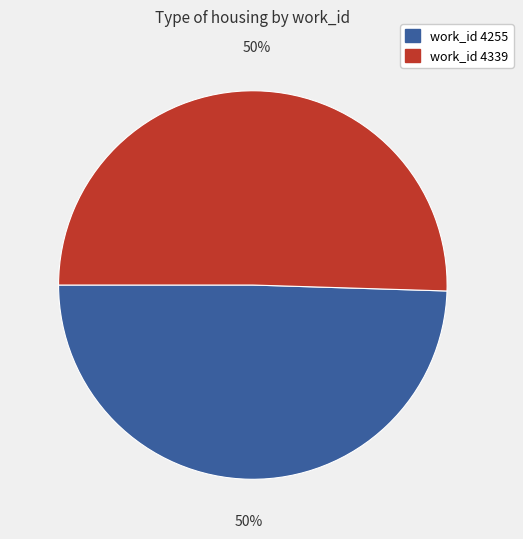

Count the number of slices in the pie.

2